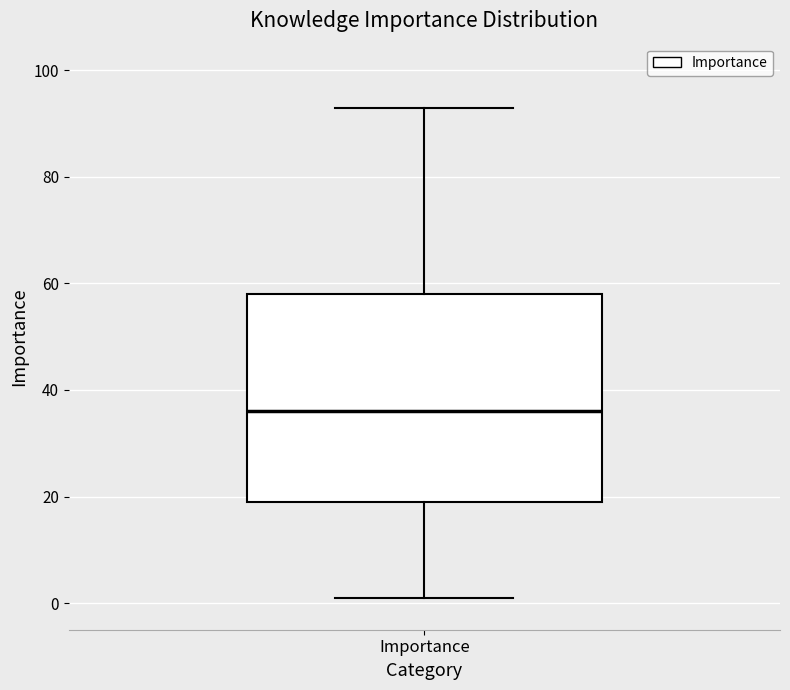

Where does the median line of the box for Importance sit on the y-axis? The values are not printed on the chart, so give them approximately, as read against the axis.

36